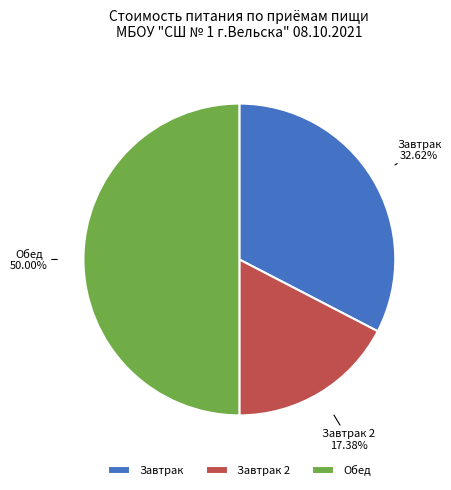

What is the smallest slice in the pie chart?

Завтрак 2